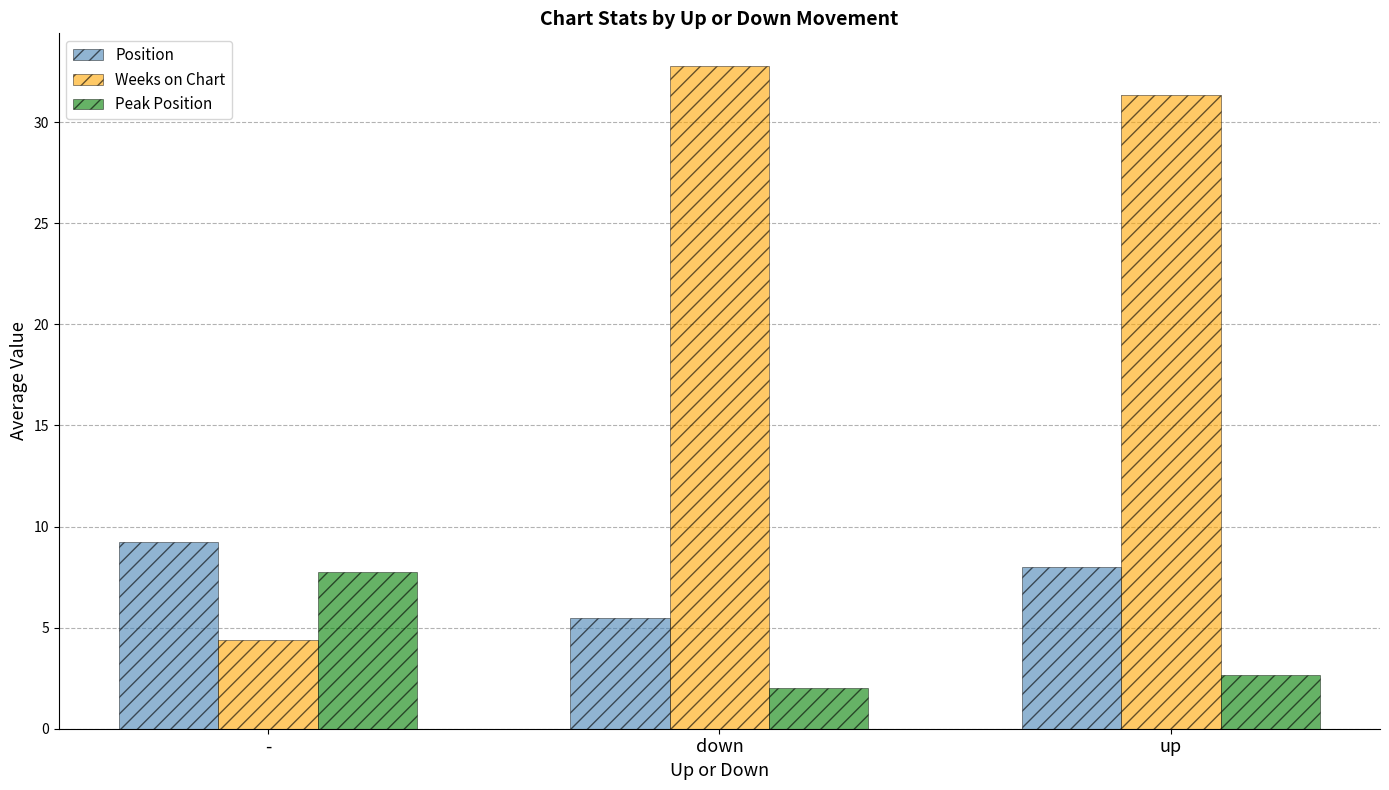

At up, list the series in order from largest to smallest.

Weeks on Chart, Position, Peak Position